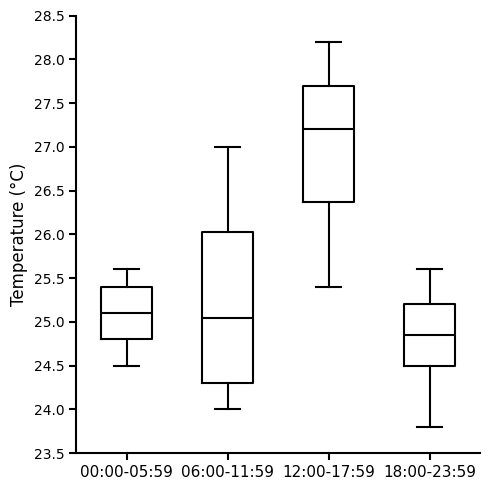

Which box's median line is the lowest?

18:00-23:59